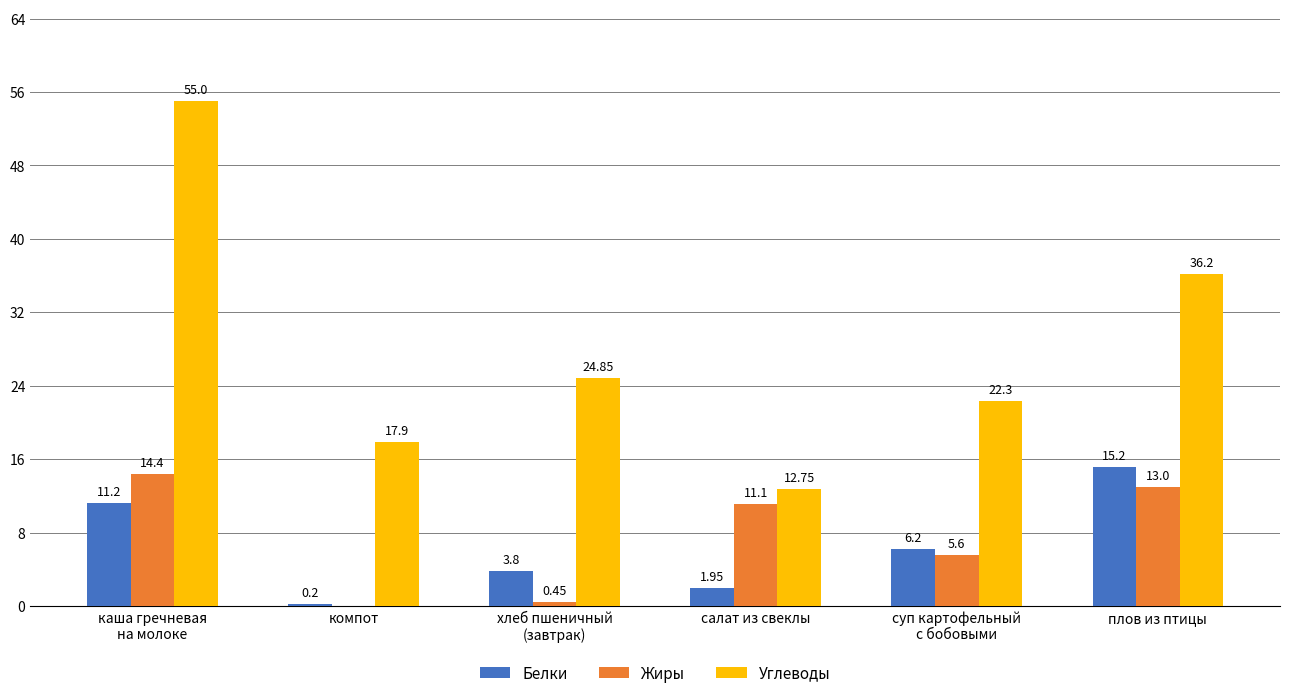

The Углеводы series shows 36.2 at плов из птицы. True or false?

True